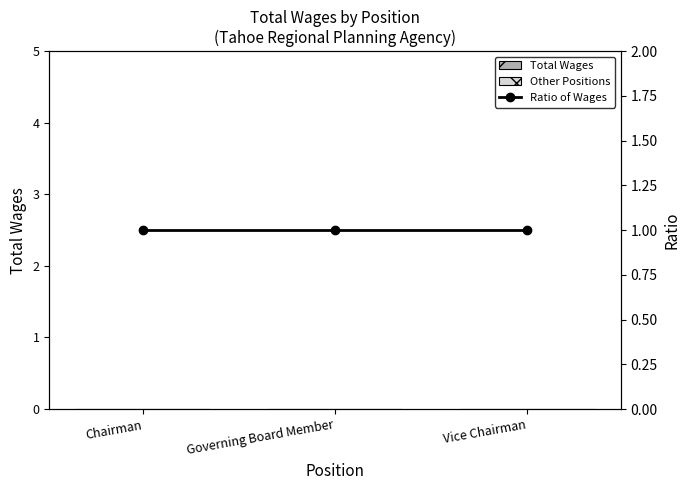

What is the difference between the highest and lowest values at Chairman?

1